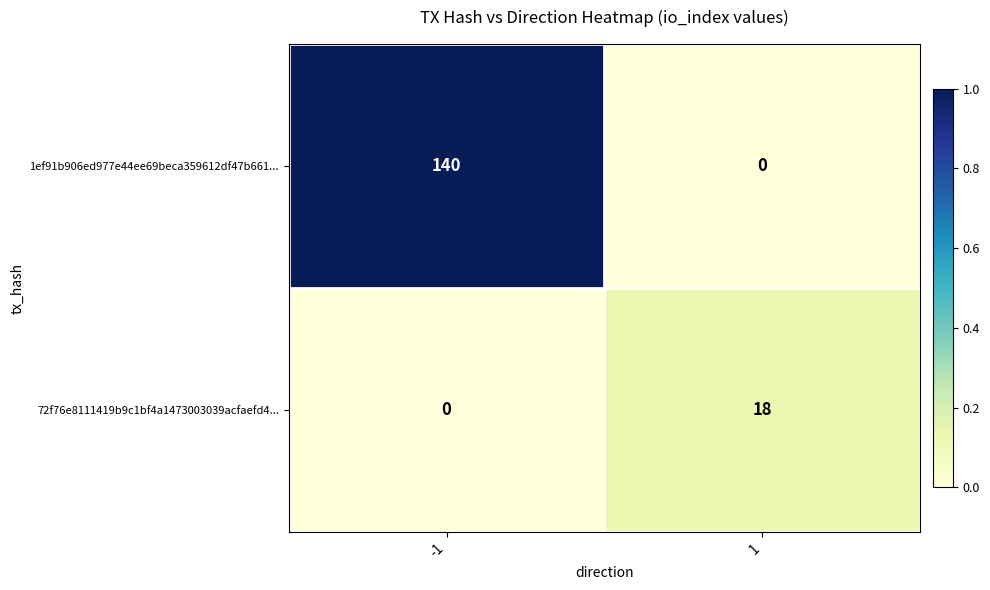

Reading left to right, what are all the values shown in this chart?

1ef91b906ed977e44ee69beca359612df47b661...: -1=140	1=0
72f76e8111419b9c1bf4a1473003039acfaefd4...: -1=0	1=18